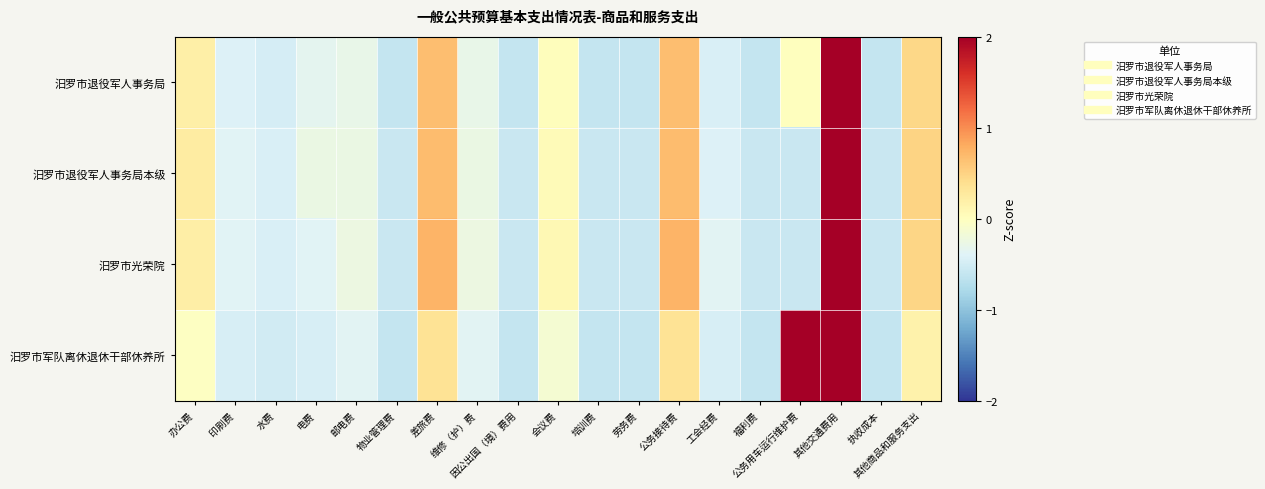

How many data points does each series have?

19